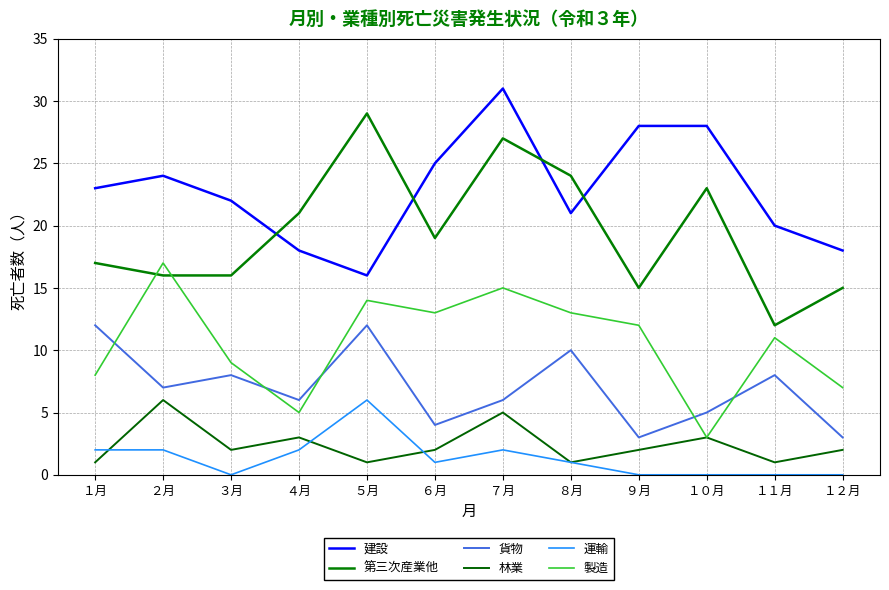

The 製造 series shows 27 at ２月. True or false?

False